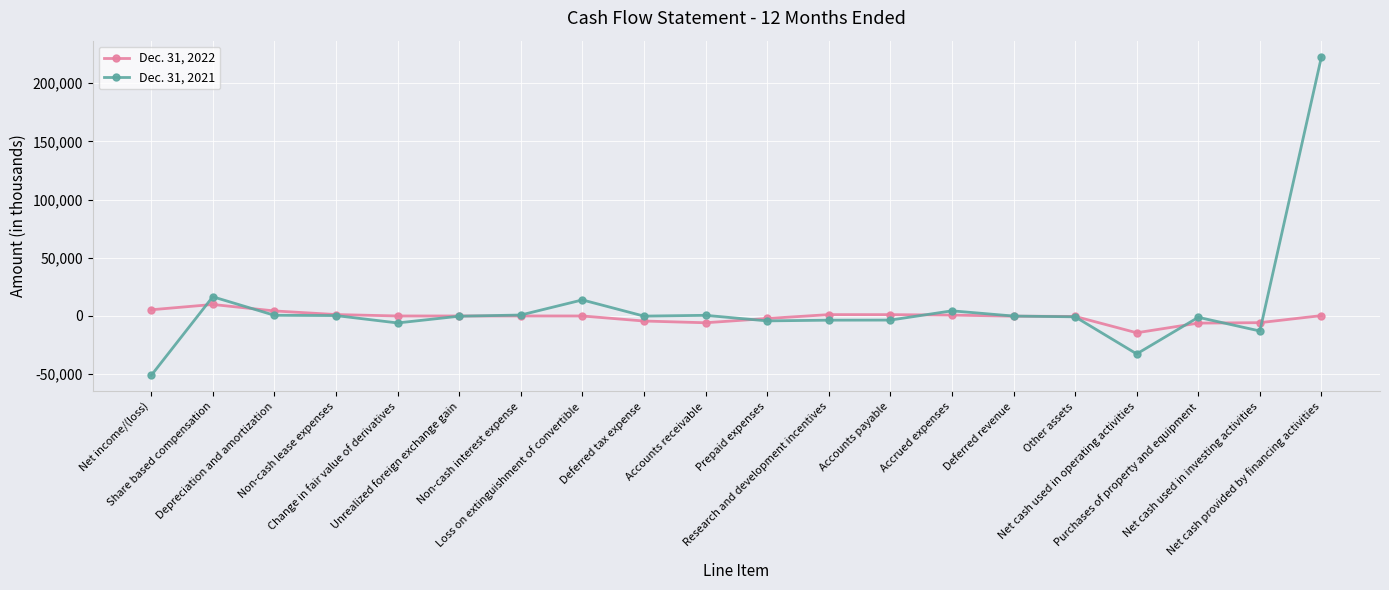

Between Share based compensation and Net cash used in investing activities, which series saw the biggest shift?

Dec. 31, 2021